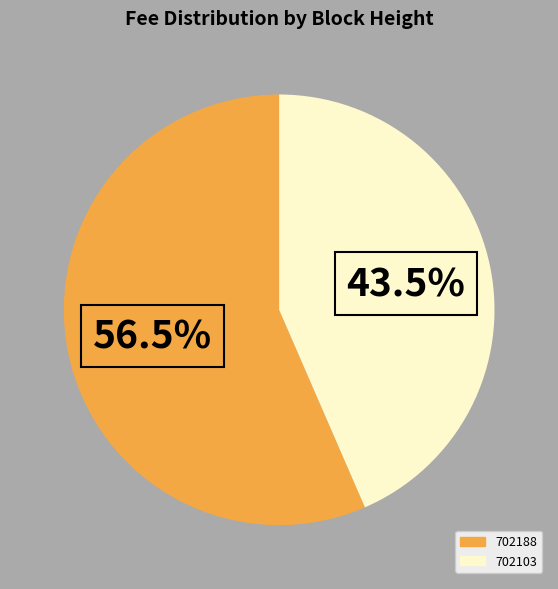

Which category has the biggest portion of the pie?

702188